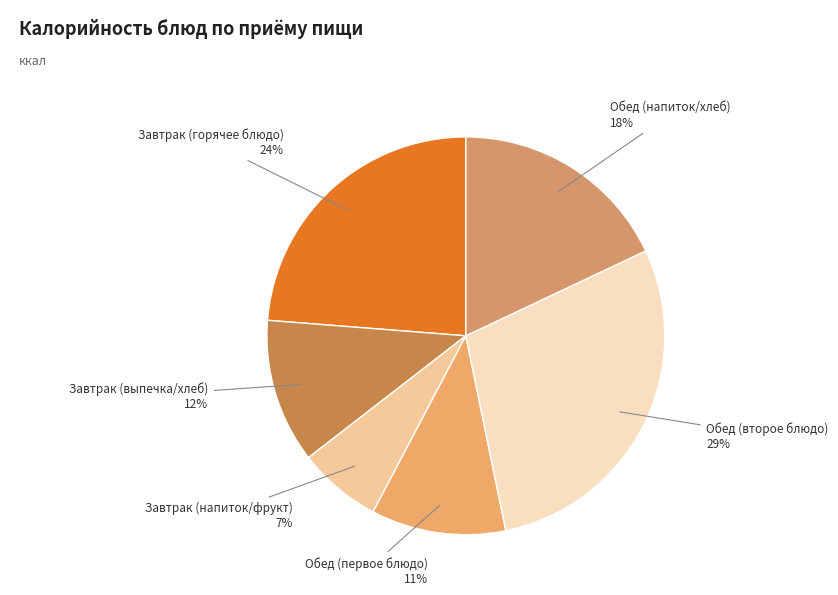

How many segments does this pie chart have?

6